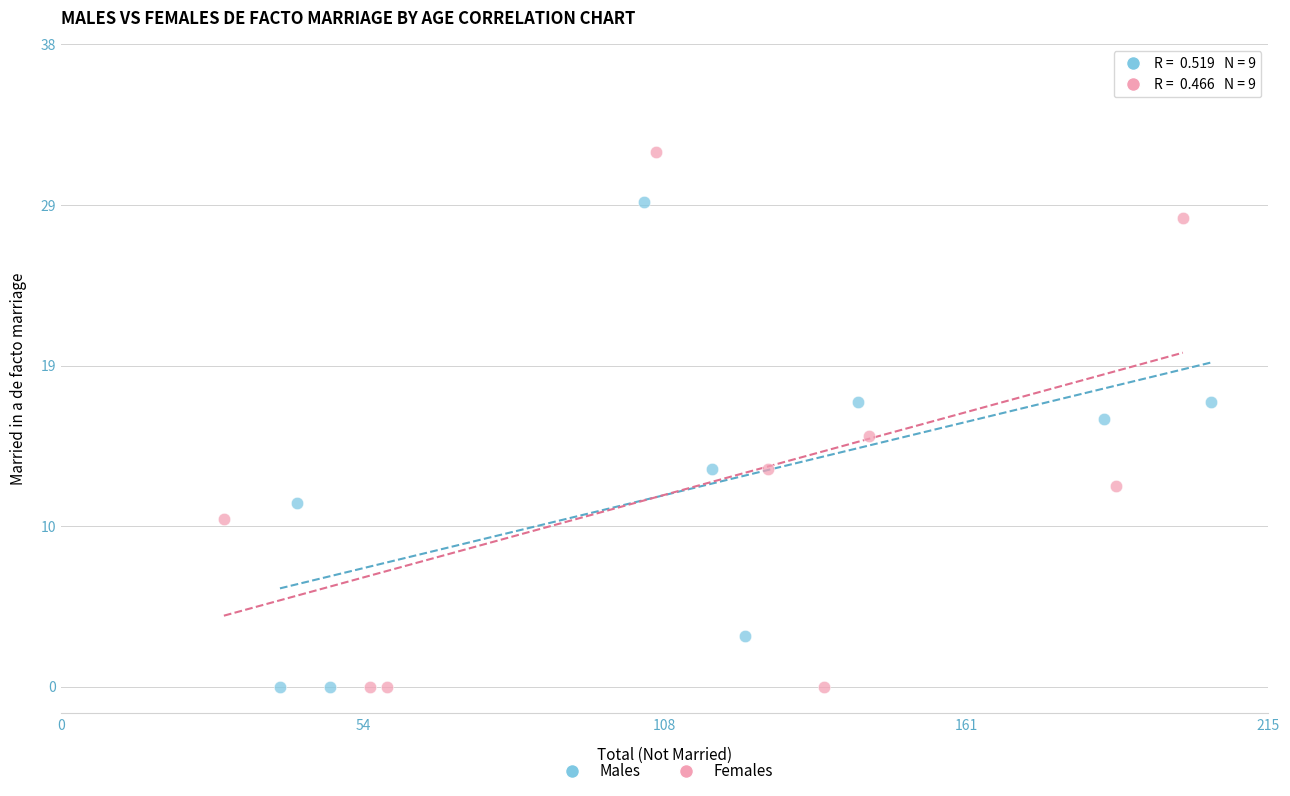

What are all the series names shown in the legend?

Males, Females